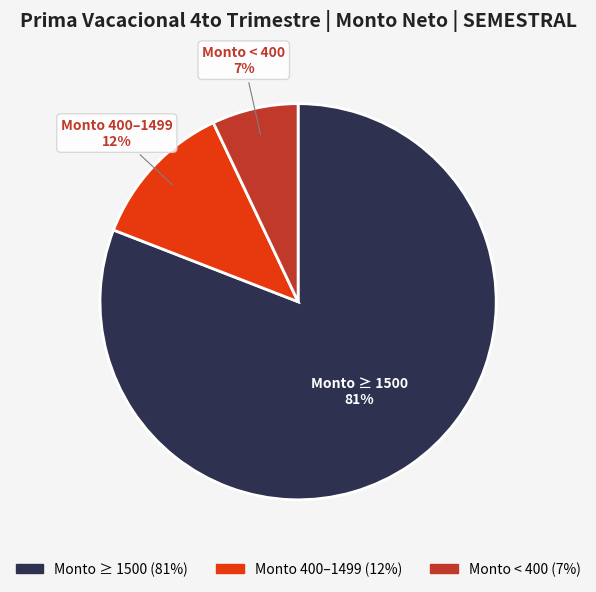

What is the largest slice in the pie chart?

Monto ≥ 1500